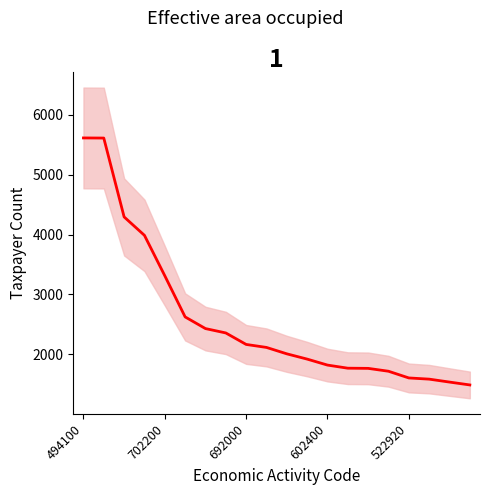

The value at 692000 is 3754. True or false?

False